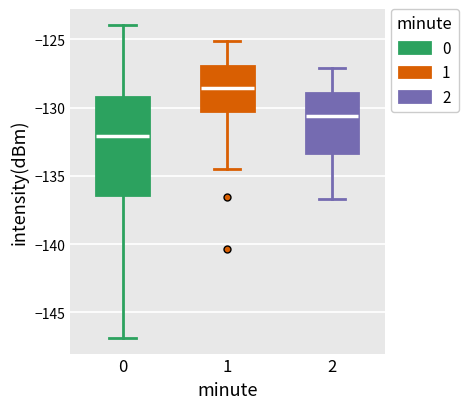

Which box has the highest median line?

1